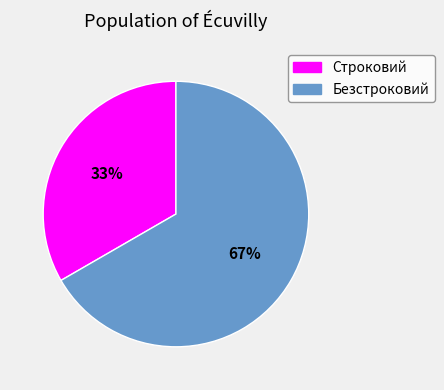

Which category accounts for the majority?

Безстроковий